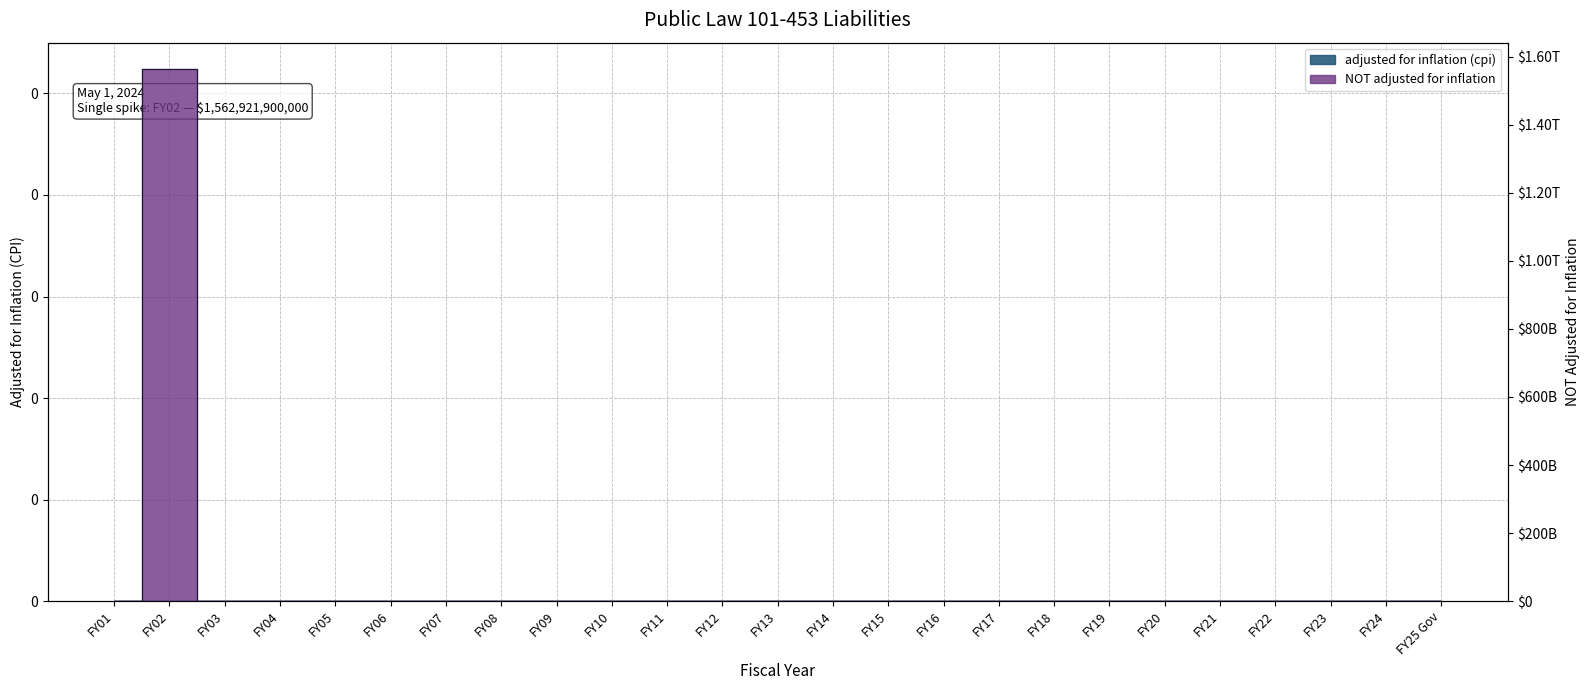

What is the label of the 24th point from the right?

FY02